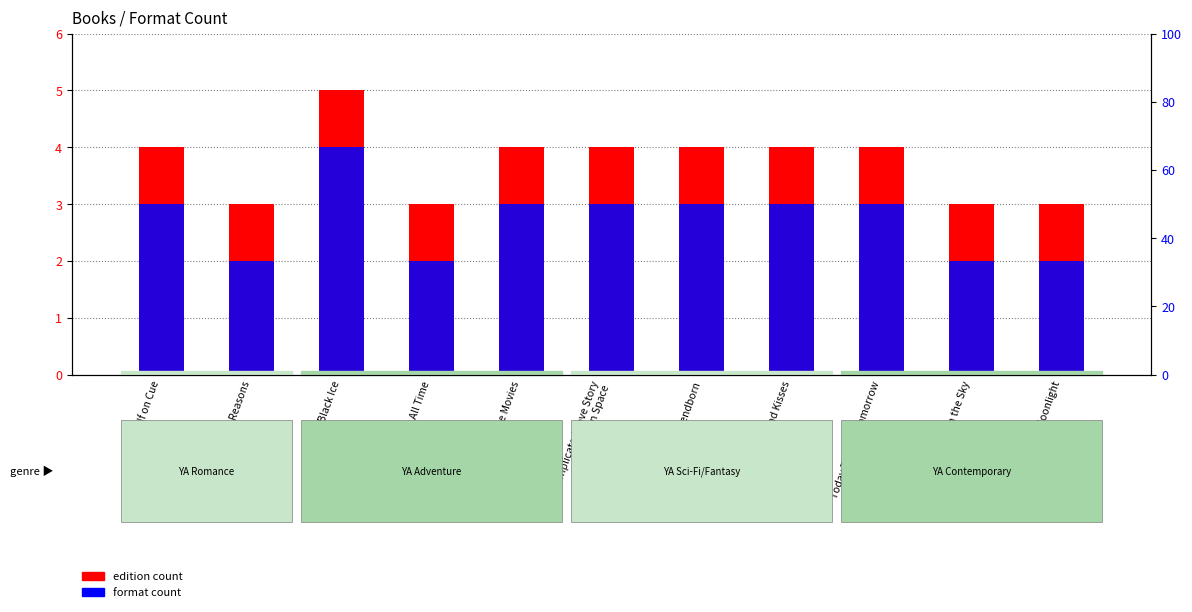

How many values in the format count series exceed 3?

1